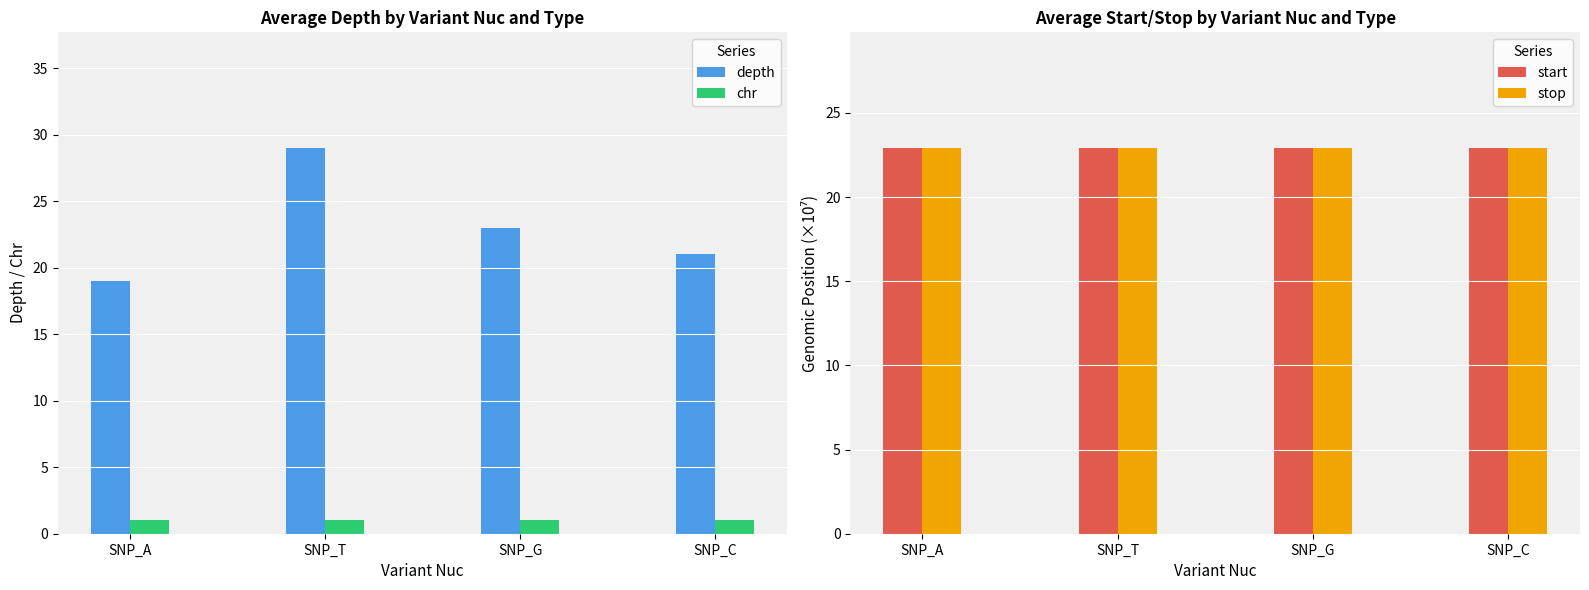

Is it true that start equals 22.9 at SNP_A?

True